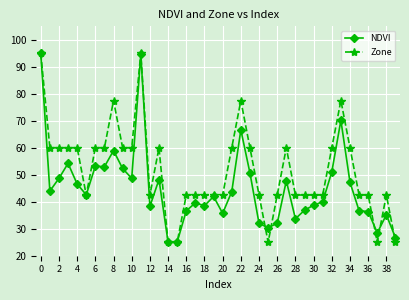

At how many categories does at least one series exceed 42?

35